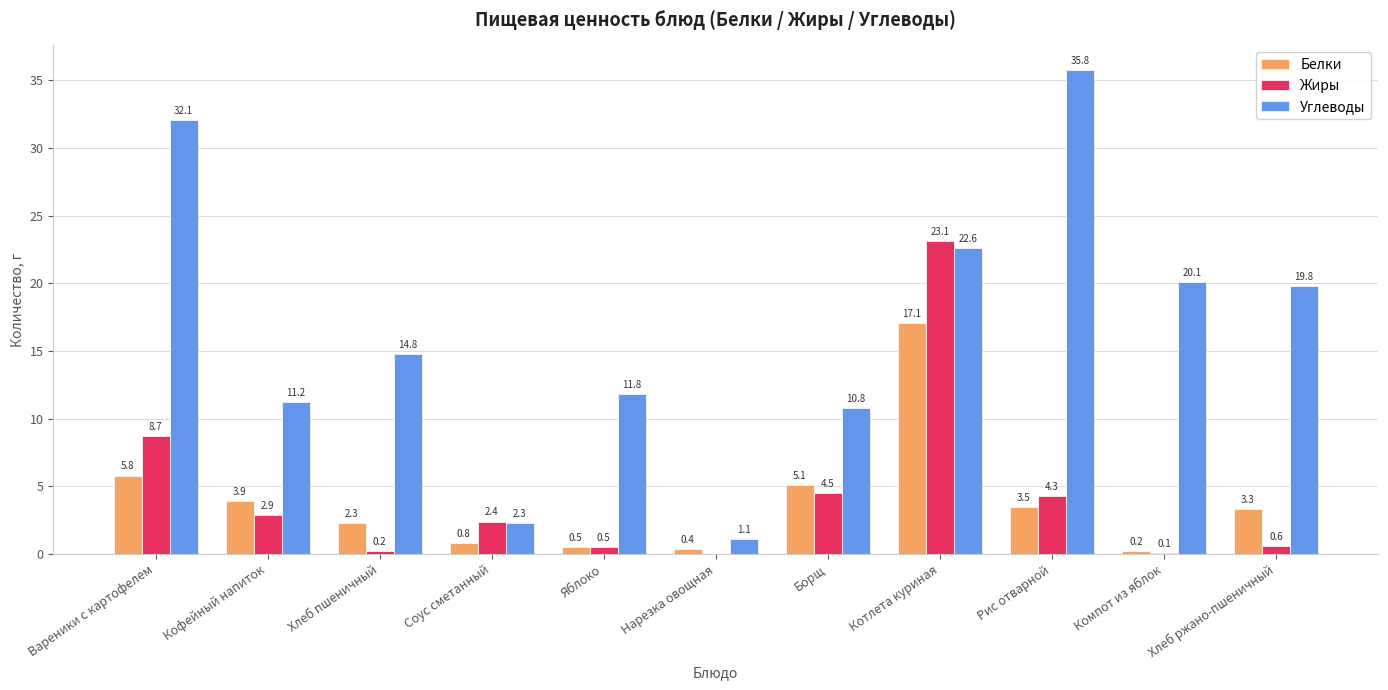

Where does the Белки series first go above 3?

Вареники с картофелем